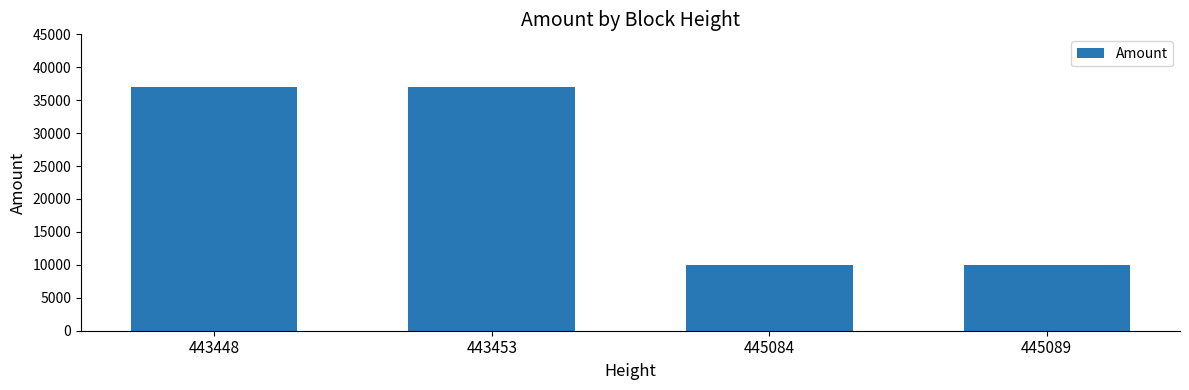

What is the difference between the values at 445089 and 443448?

26999